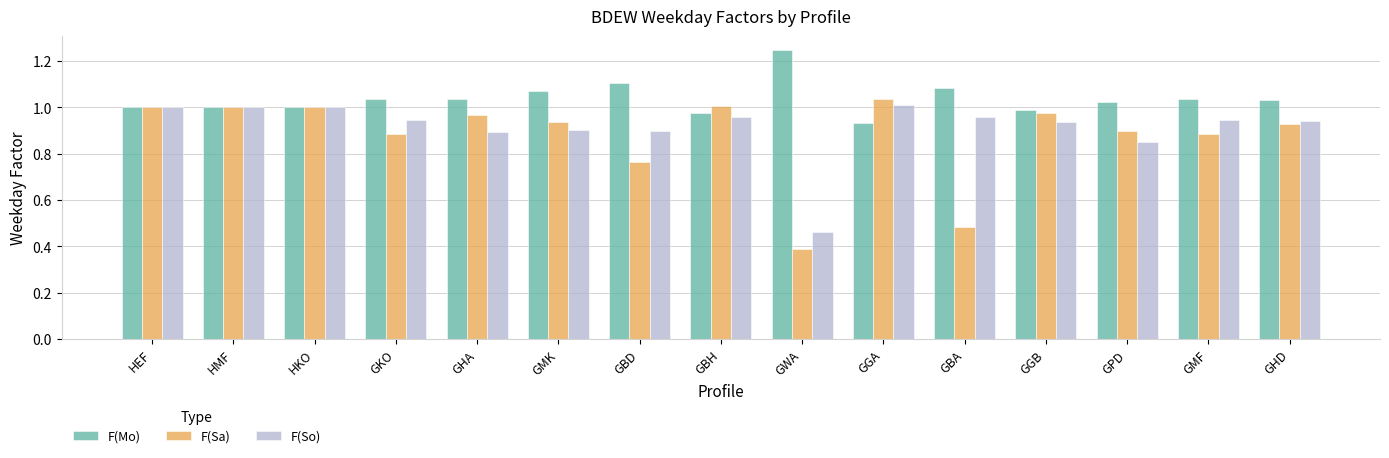

The F(Sa) series shows 0.9 at GMK. True or false?

True